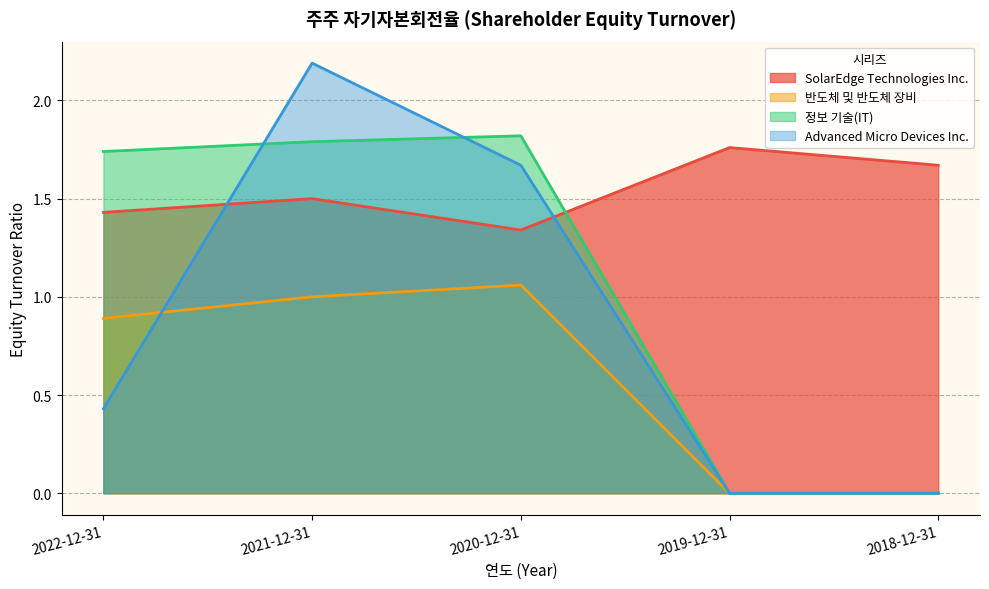

What are all the series names shown in the legend?

SolarEdge Technologies Inc., 반도체 및 반도체 장비, 정보 기술(IT), Advanced Micro Devices Inc.